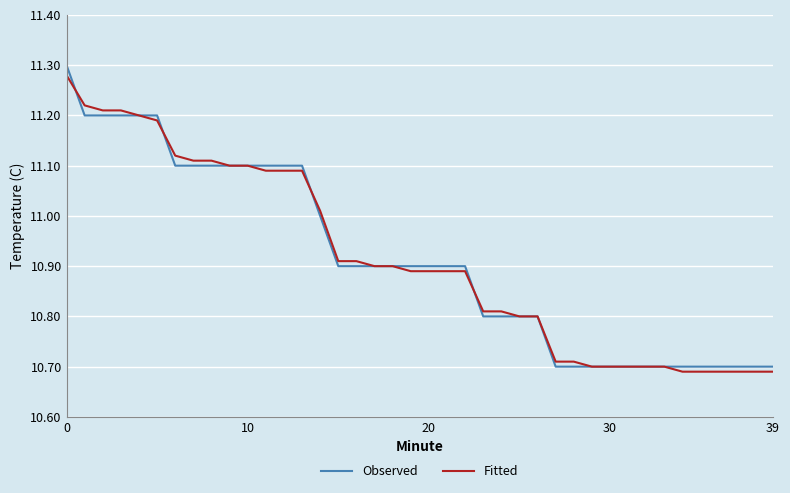

Which series has the largest range (max minus min)?

Observed